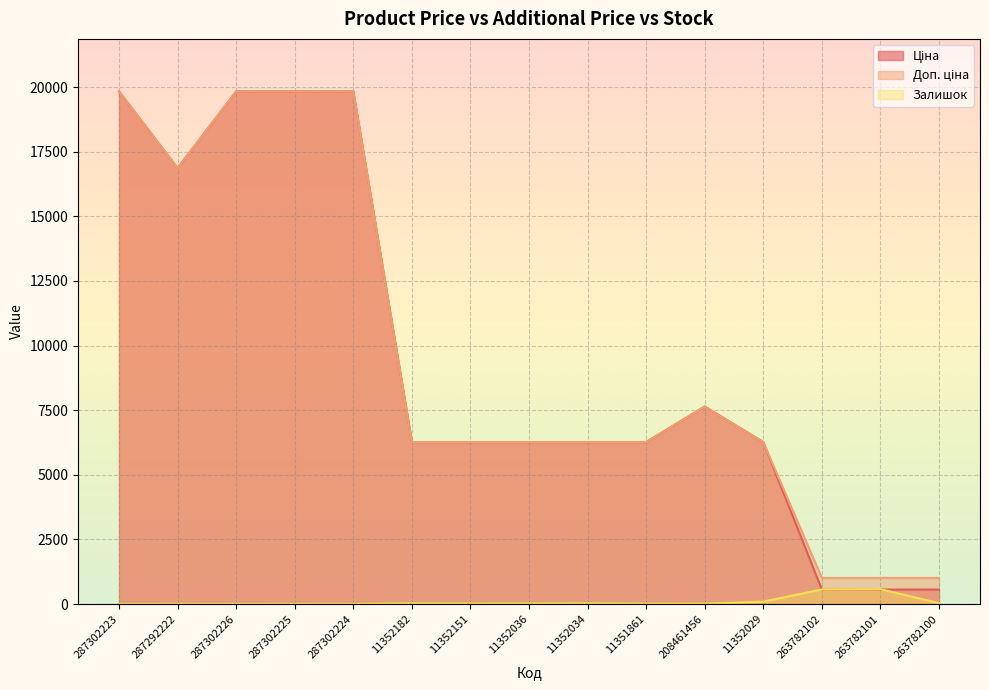

What is the spread (max minus min) of values at 263782101?

450.8